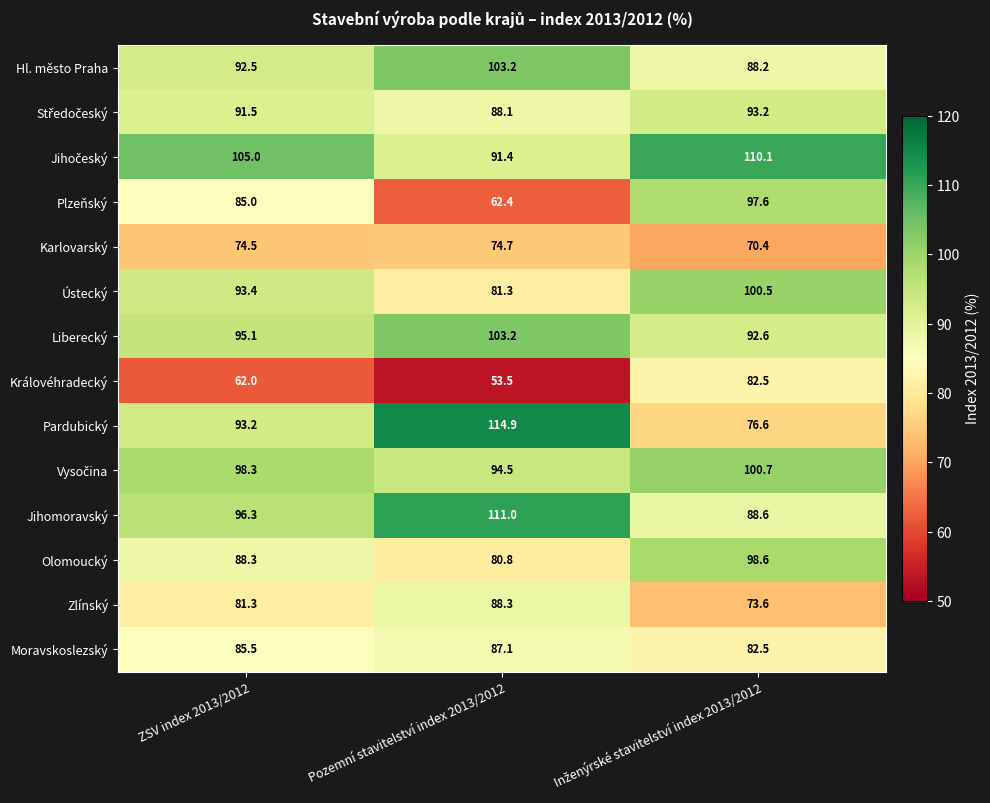

What is the total value across all series at ZSV index 2013/2012?

1241.9